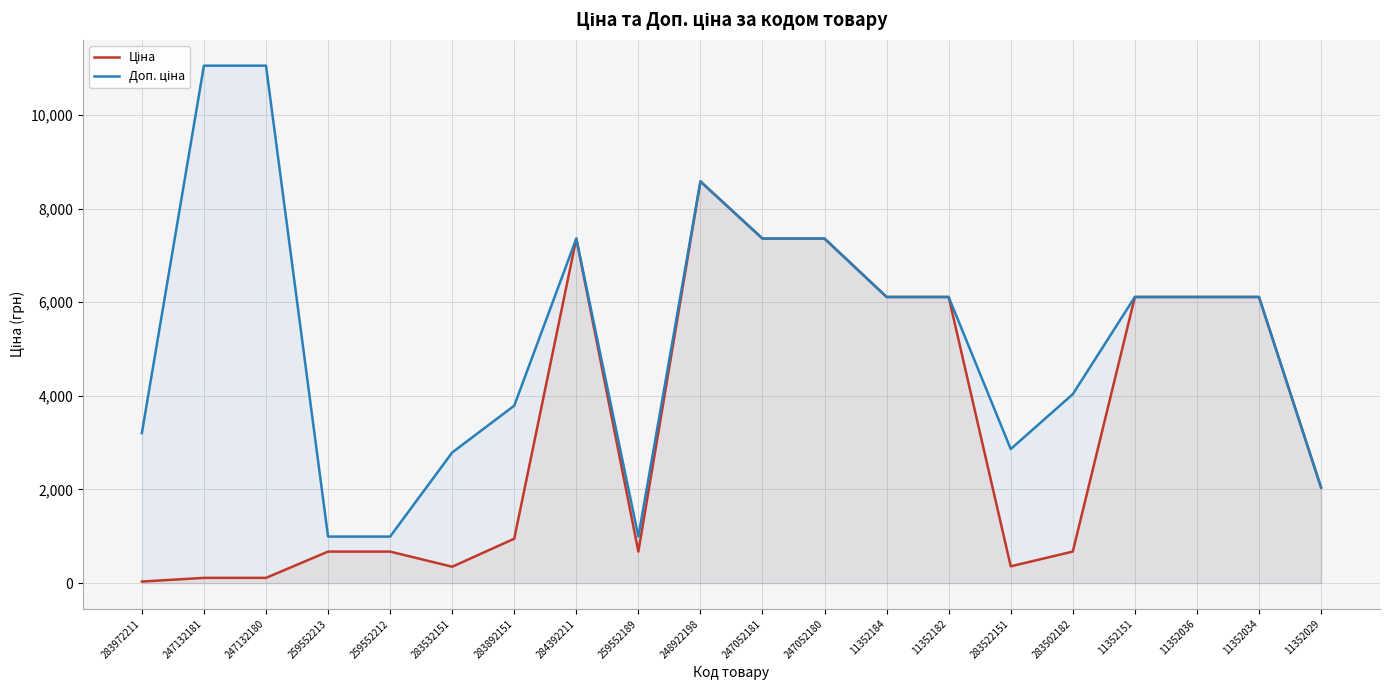

Where is the first local minimum for Доп. ціна?

259552189